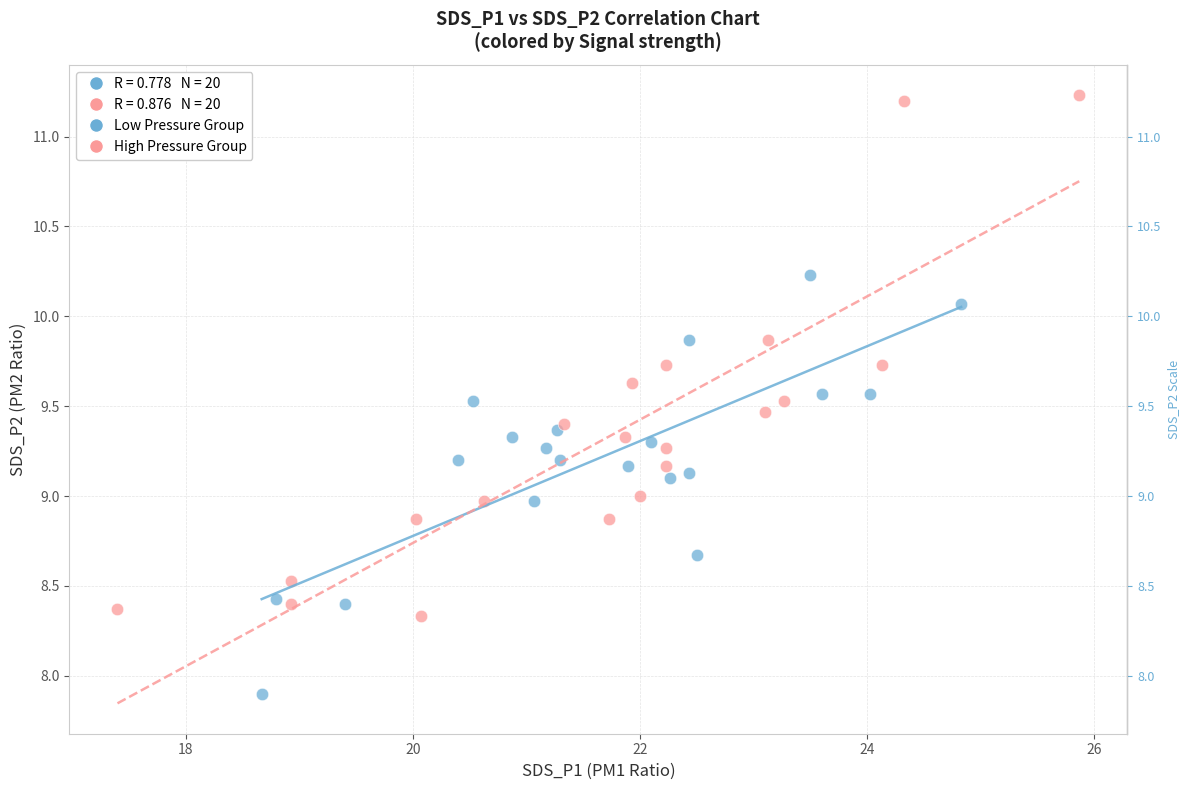

Which series has the largest Y range (max minus min)?

High Pressure Group